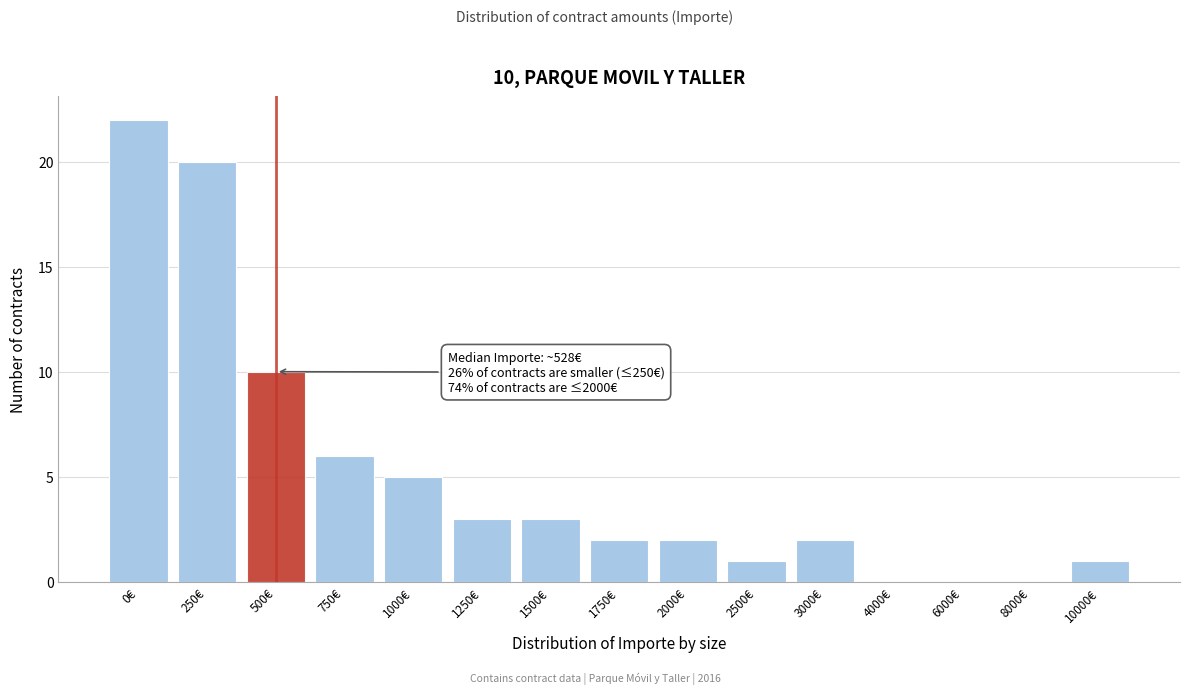

Reading left to right, what are all the values shown in this chart?

0€=22	250€=20	500€=10	750€=6	1000€=5	1250€=3	1500€=3	1750€=2	2000€=2	2500€=1	3000€=2	4000€=0	6000€=0	8000€=0	10000€=1